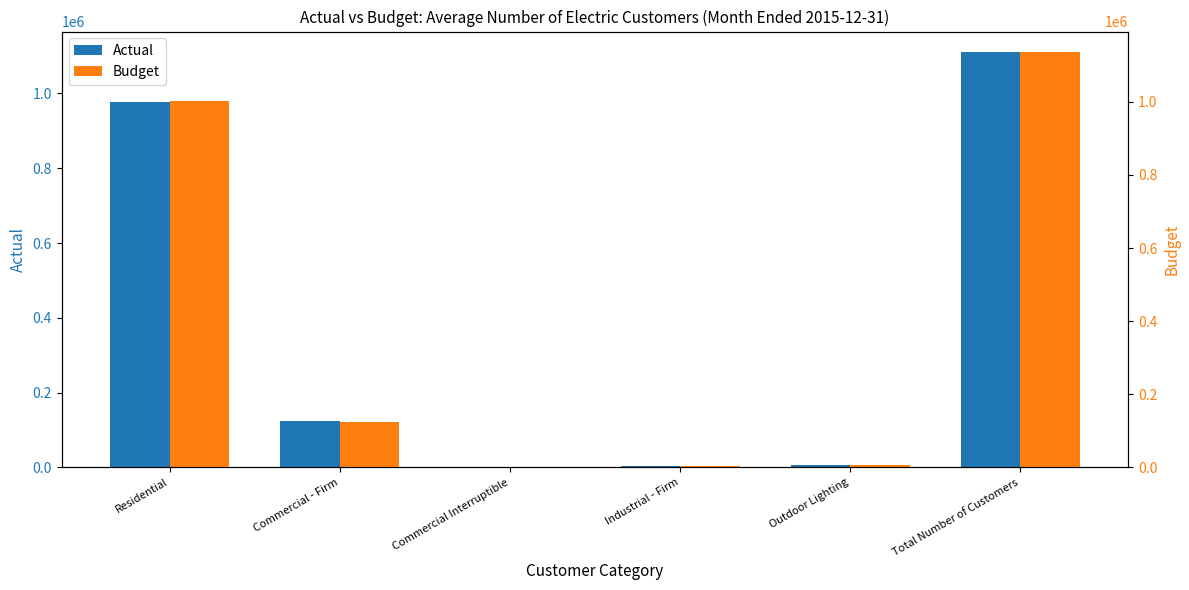

What is the smallest value displayed?

159